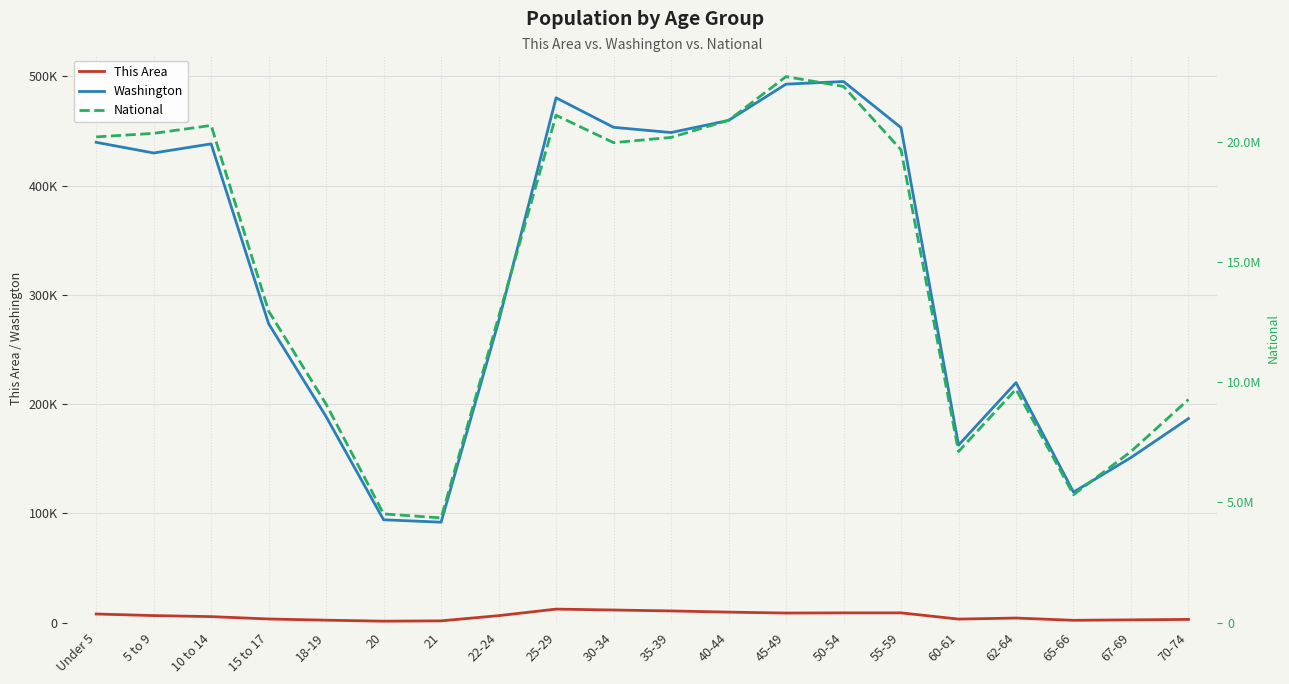

Is this an area chart (filled region under the line)?

No